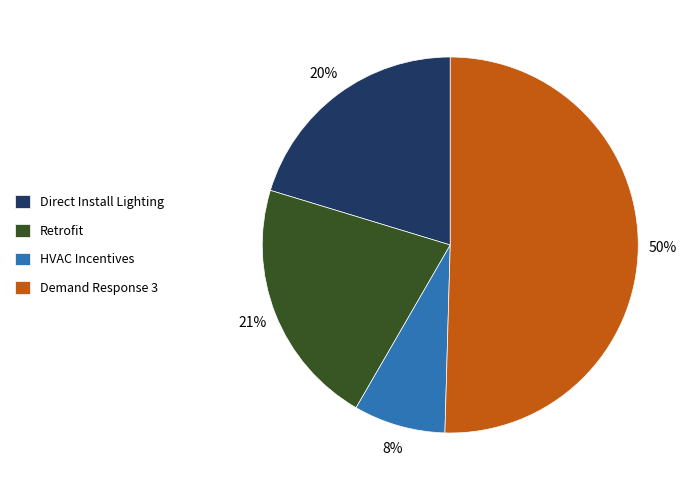

Rank the categories by value from lowest to highest.

HVAC Incentives, Direct Install Lighting, Retrofit, Demand Response 3